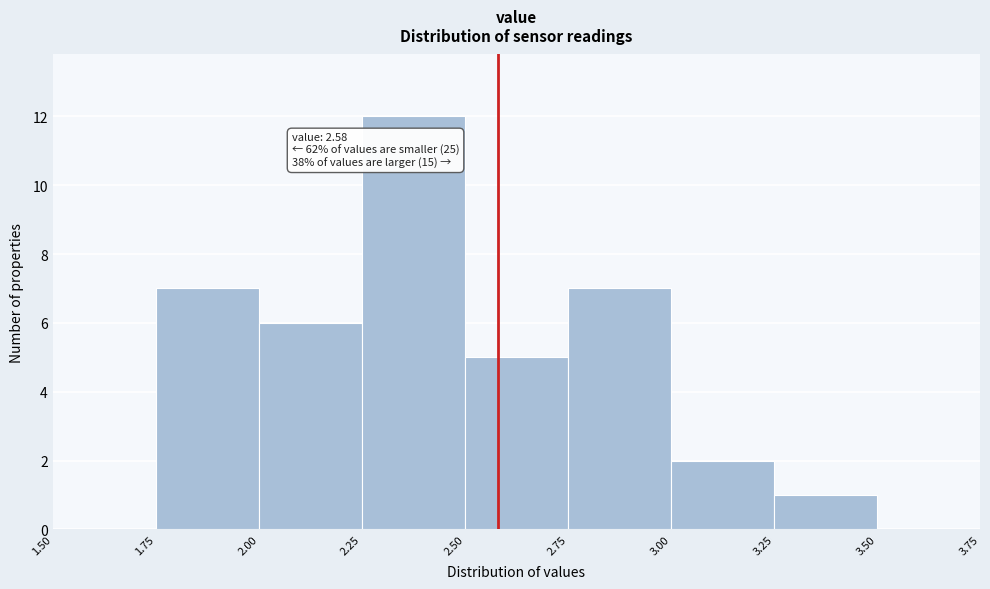

Which range on the x-axis has the tallest bar?

2.25 to 2.50